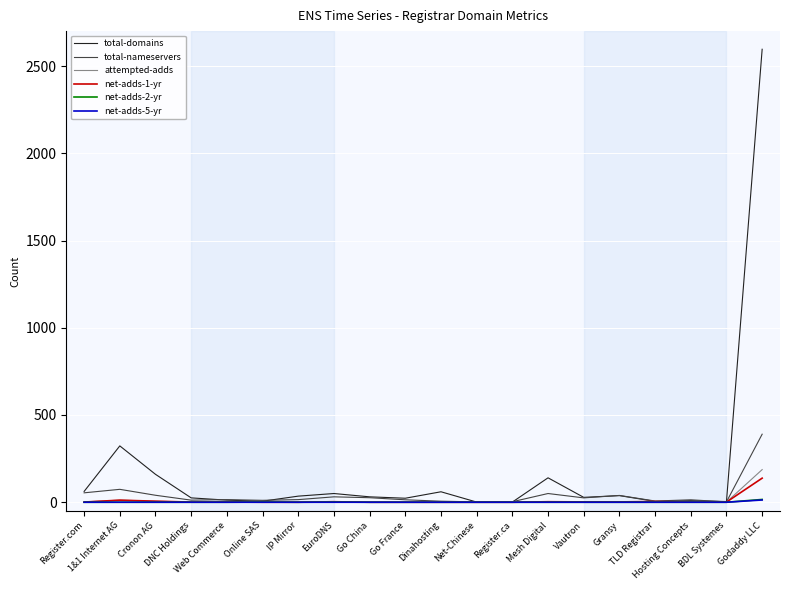

Which series has the largest total across all categories?

total-domains